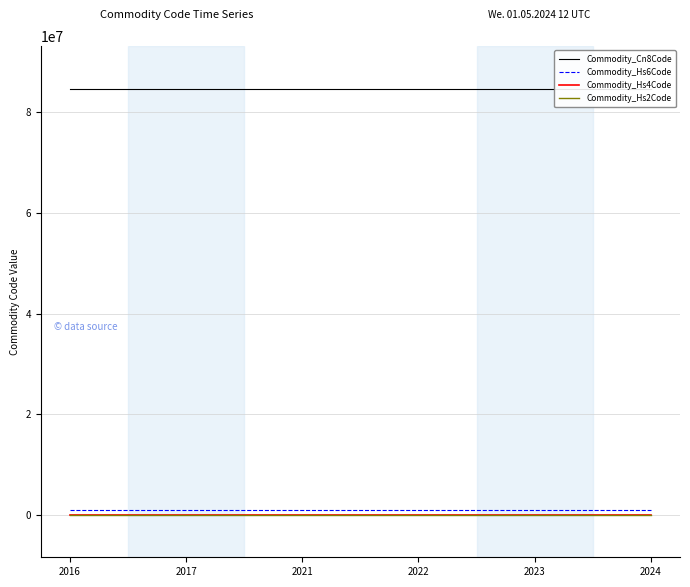

Reading left to right, what are all the values shown in this chart?

Commodity_Cn8Code: 84713000	84713000	84713000	84713000	84713000	84713000
Commodity_Hs6Code: 847130	847130	847130	847130	847130	847130
Commodity_Hs4Code: 8471	8471	8471	8471	8471	8471
Commodity_Hs2Code: 84	84	84	84	84	84